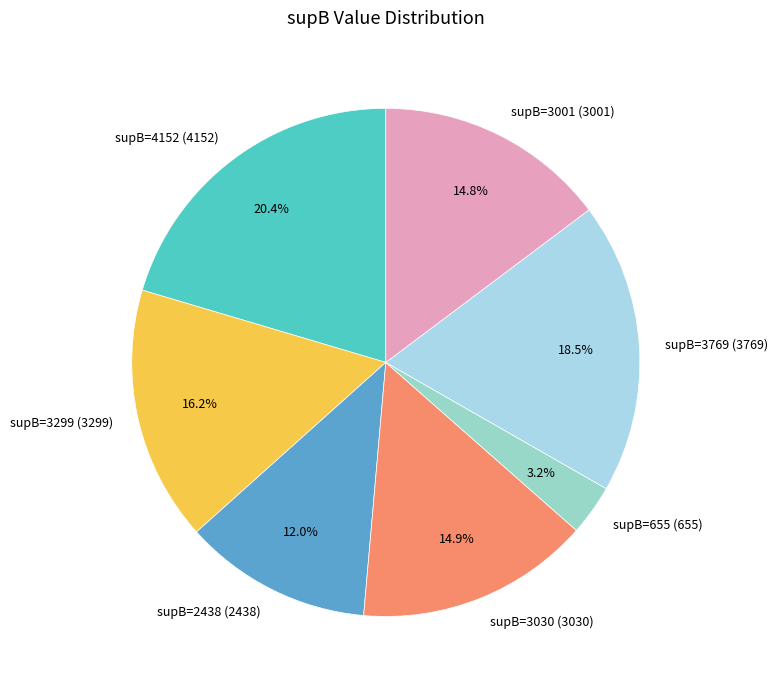

What is the ratio of the value at supB=4152 (4152) to the value at supB=3299 (3299)?

1.3